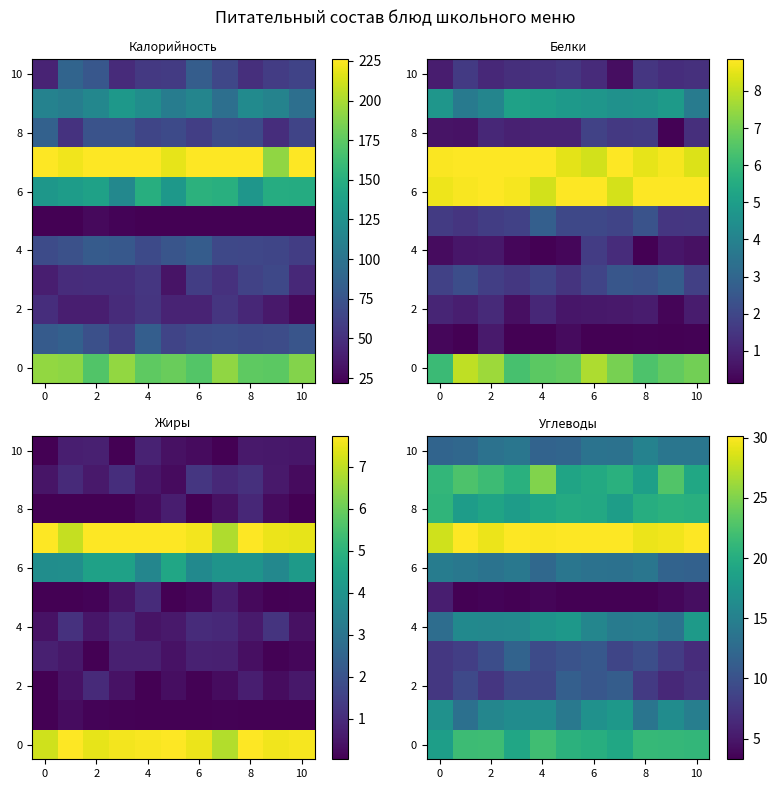

What is the difference between the maximum and minimum values in the row_6 series?

2.9